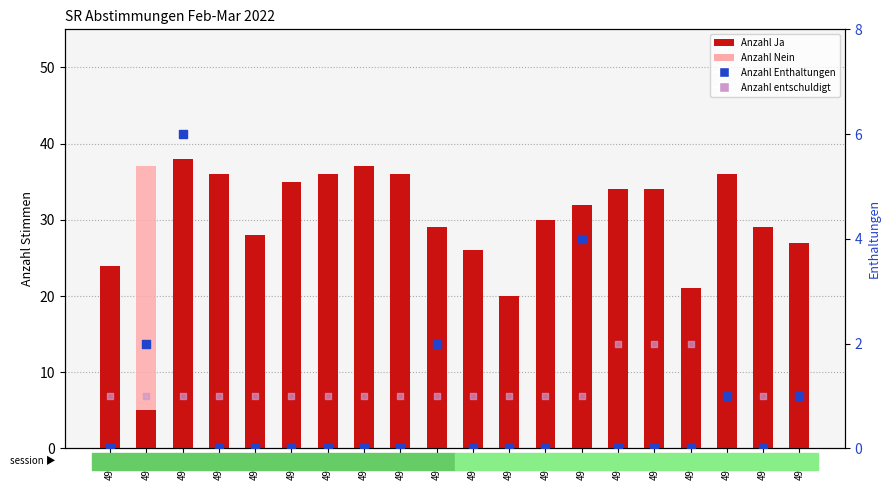

Which series contains the highest Y value?

Anzahl Ja